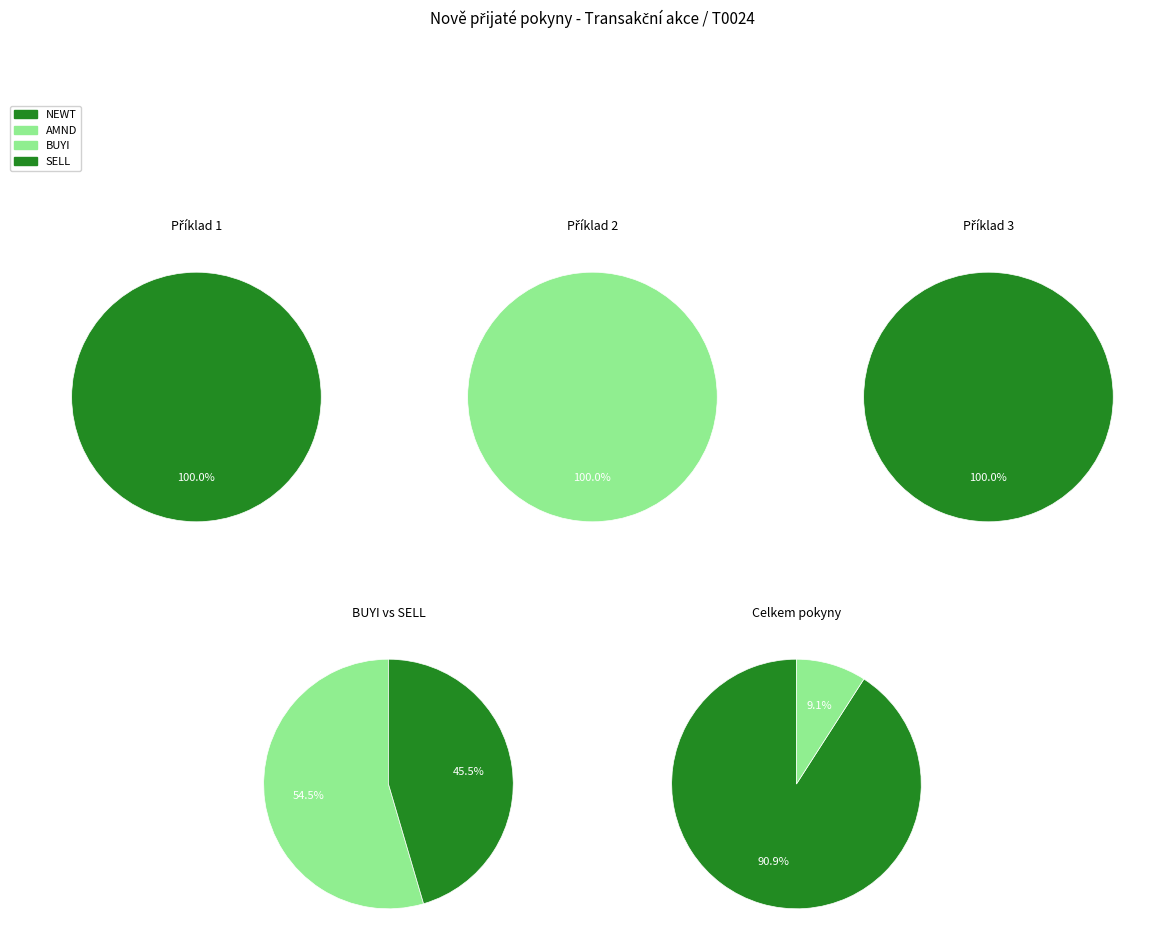

Does 2 represent more than half of the total?

No